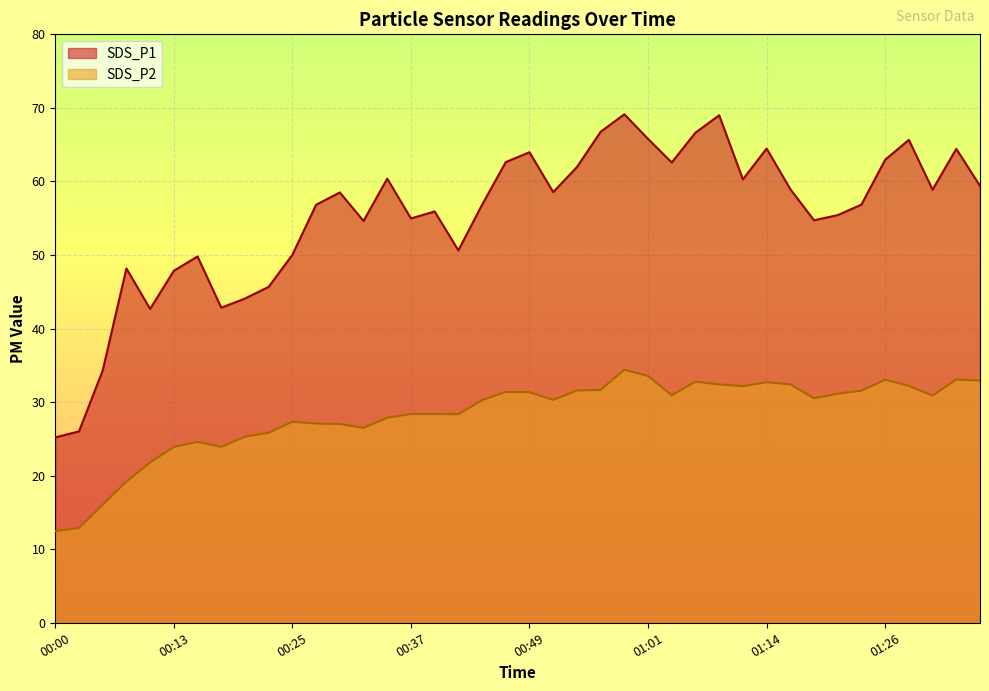

The value of SDS_P1 at 00:05 is 34.3. True or false?

True